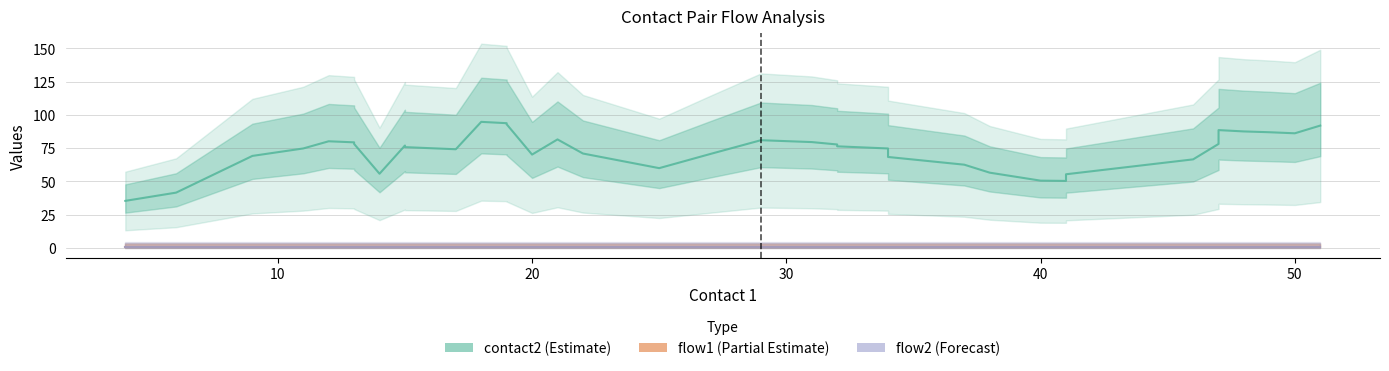

True or false: flow2 and contact2 intersect in this chart.

False